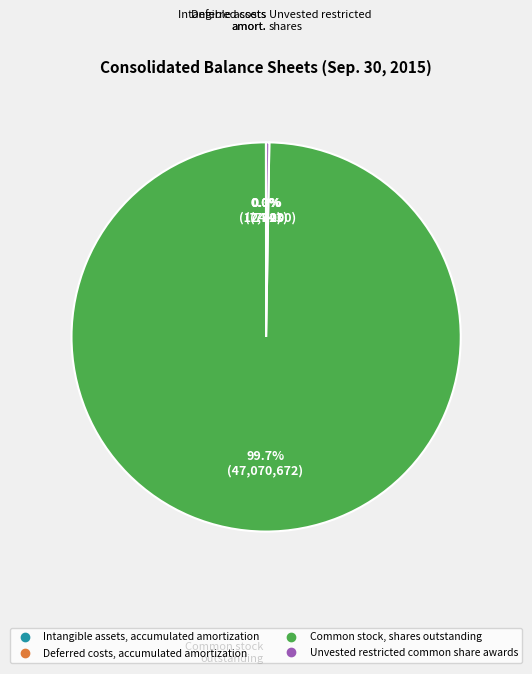

What is the largest slice in the pie chart?

Common stock, shares outstanding